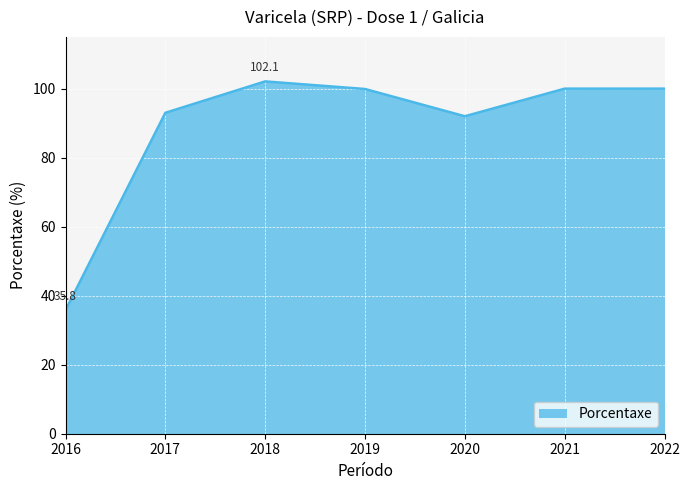

The value at 2022 is 169.5. True or false?

False